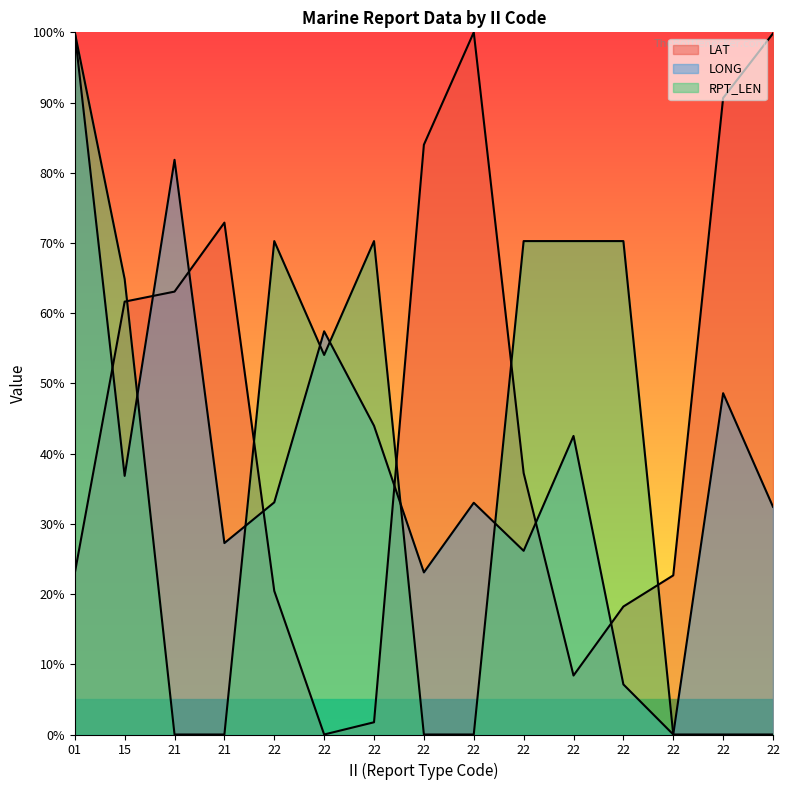

At which category does the chart reach its peak across all series?

22